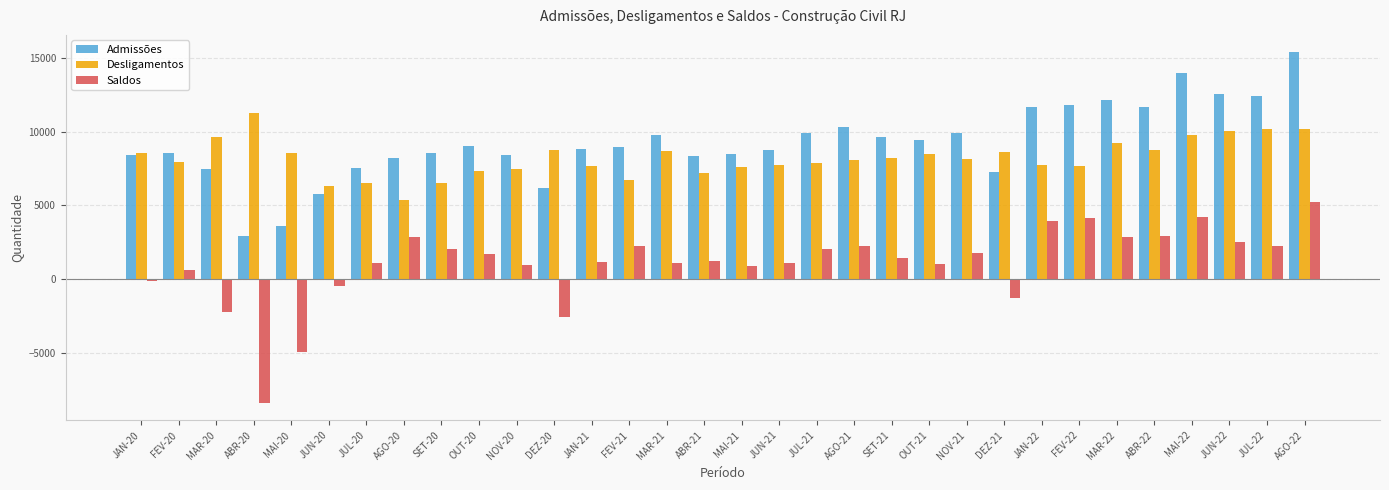

Does the chart contain any negative values?

Yes